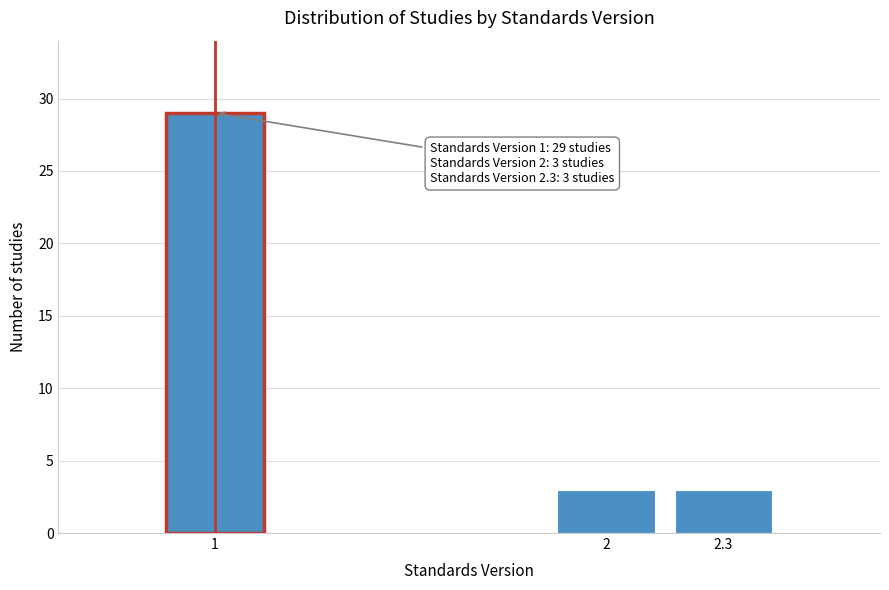

Reading left to right, what are all the values shown in this chart?

29	3	3